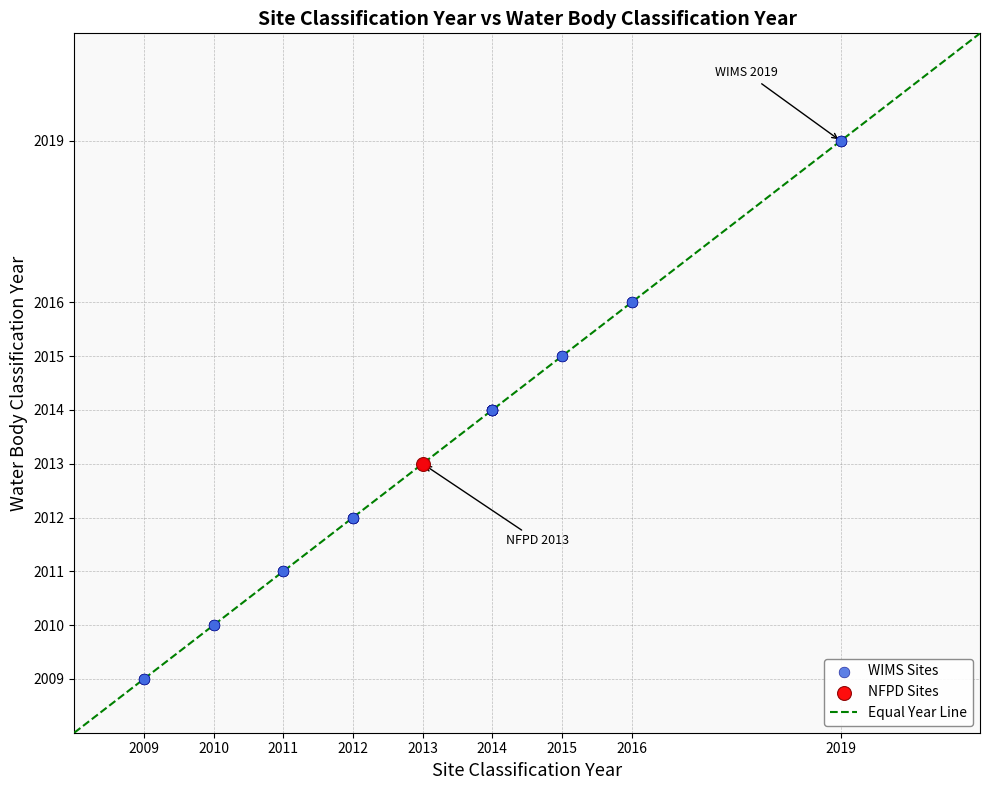

What is the smallest value displayed?

2008